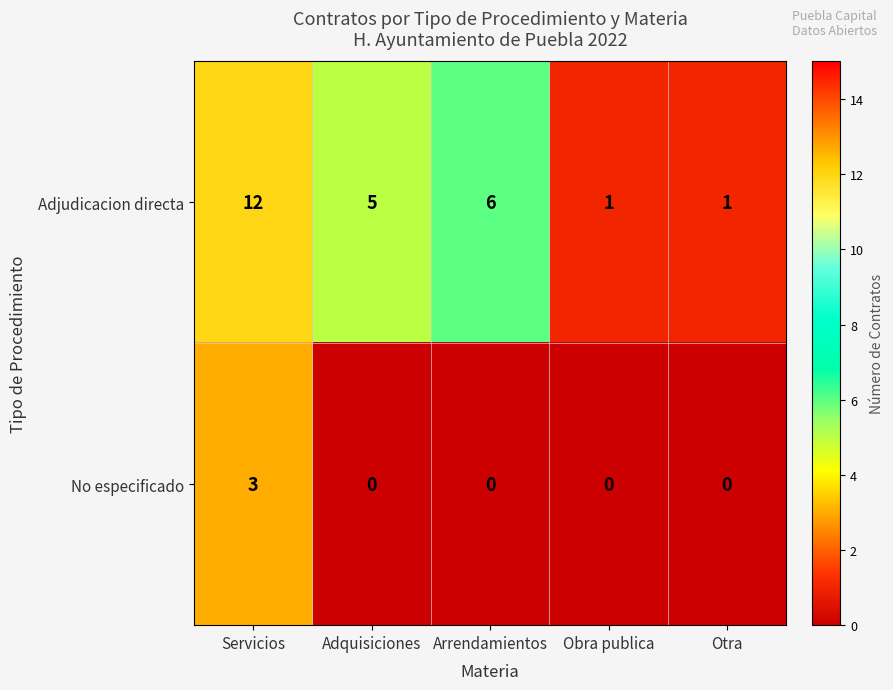

Is it true that No especificado equals 0 at Arrendamientos?

True